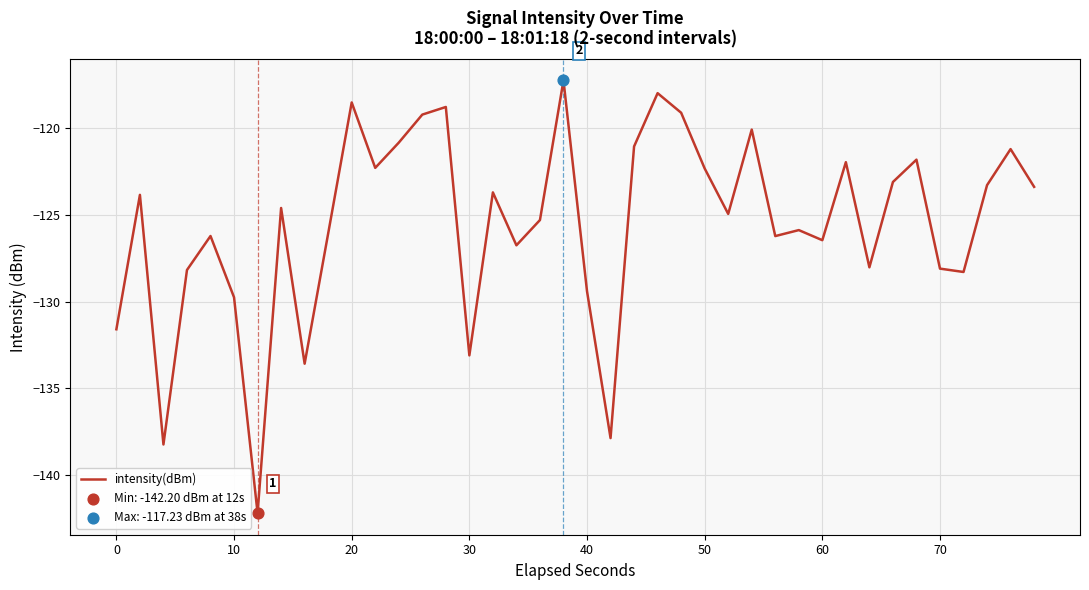

What is the smallest value displayed?

-142.2